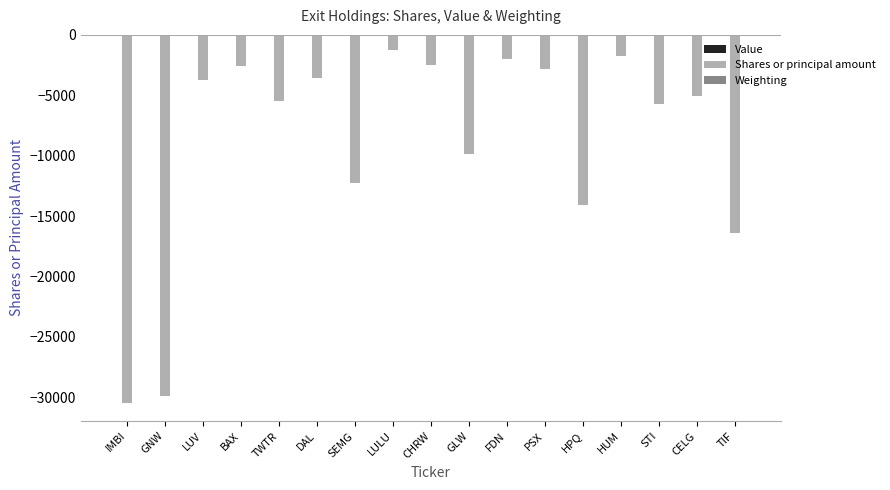

What is the sum of all Shares or principal amount values?

-149361.0